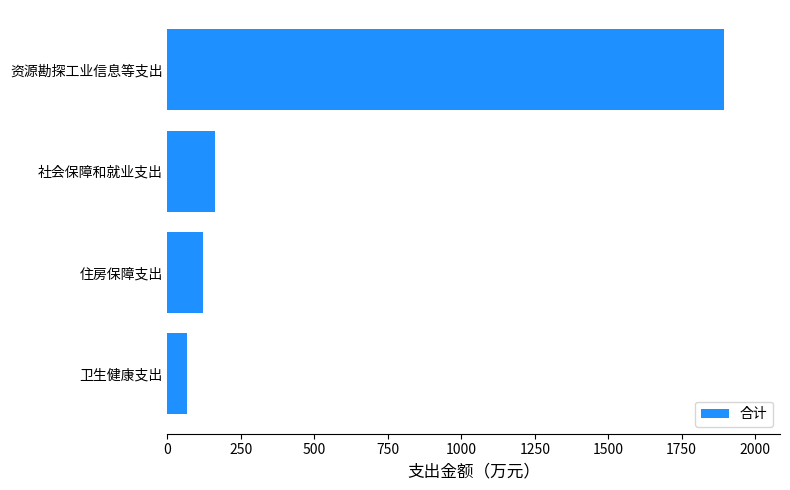

At which label is the value closest to 981?

社会保障和就业支出